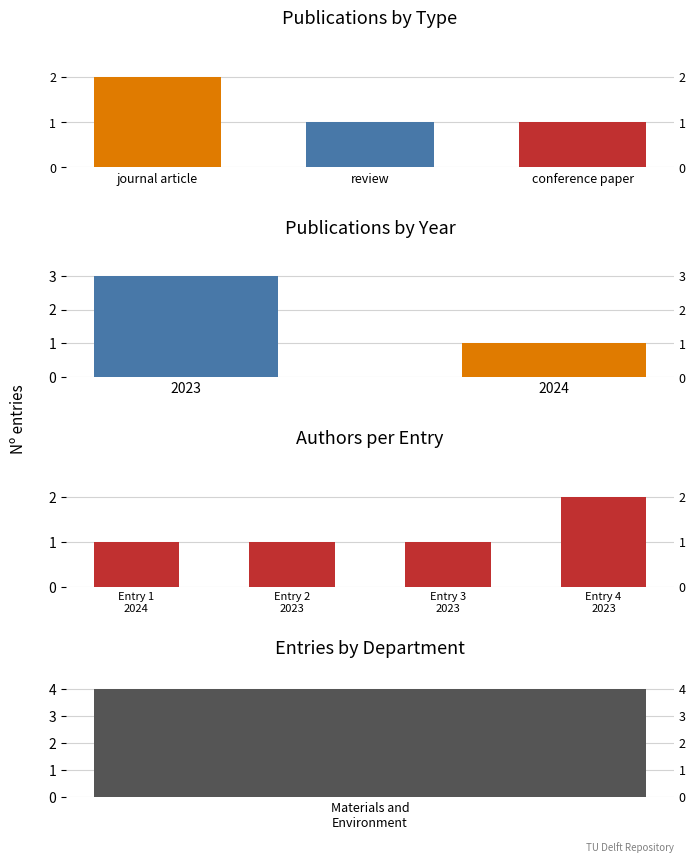

What is the value of the 2nd bar from the left?

1